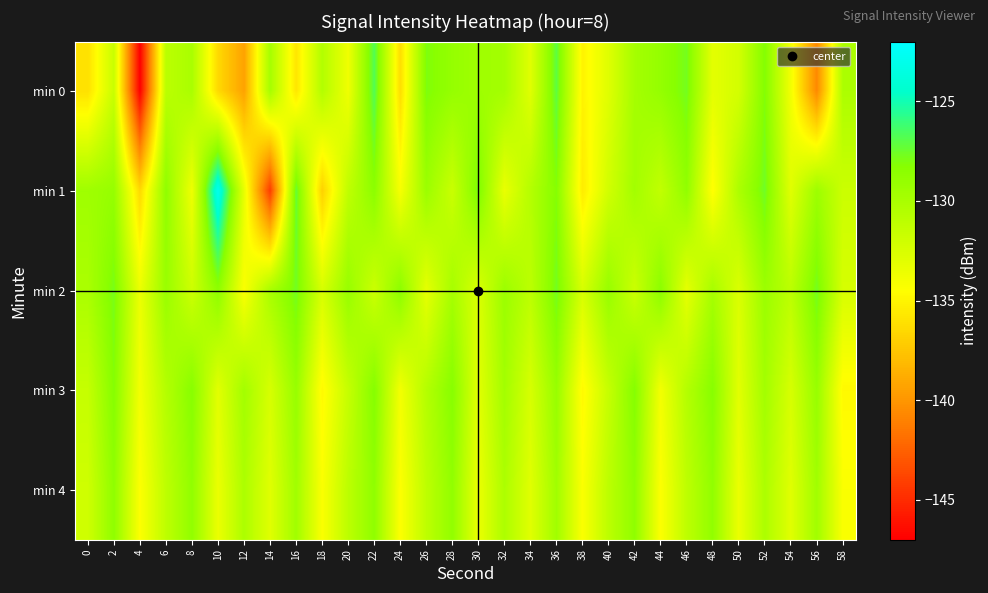

Which series has the widest spread of values?

min 1